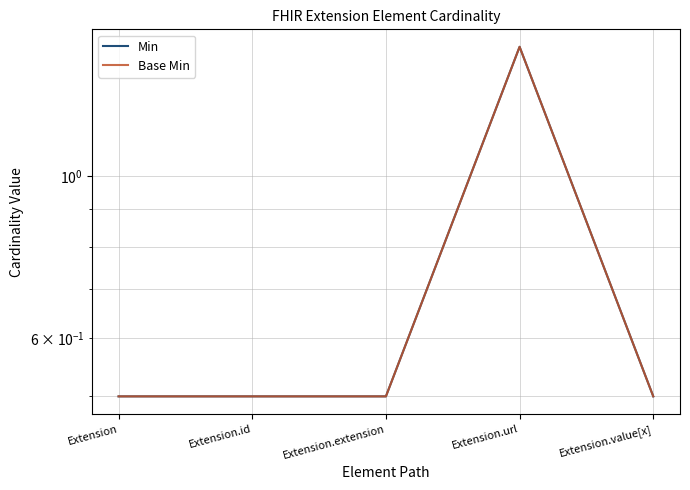

True or false: Min has a value of 0.5 at Extension.id.

True